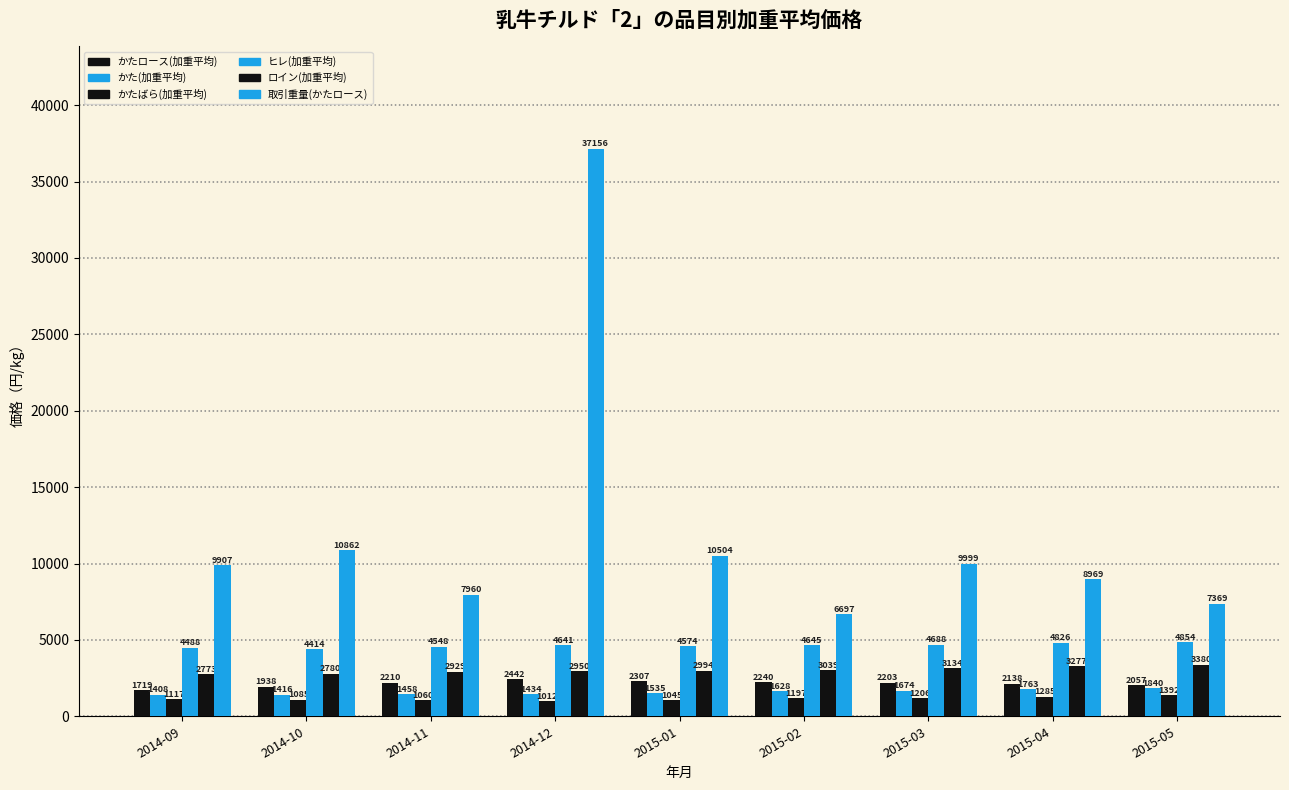

Does the chart contain any negative values?

No